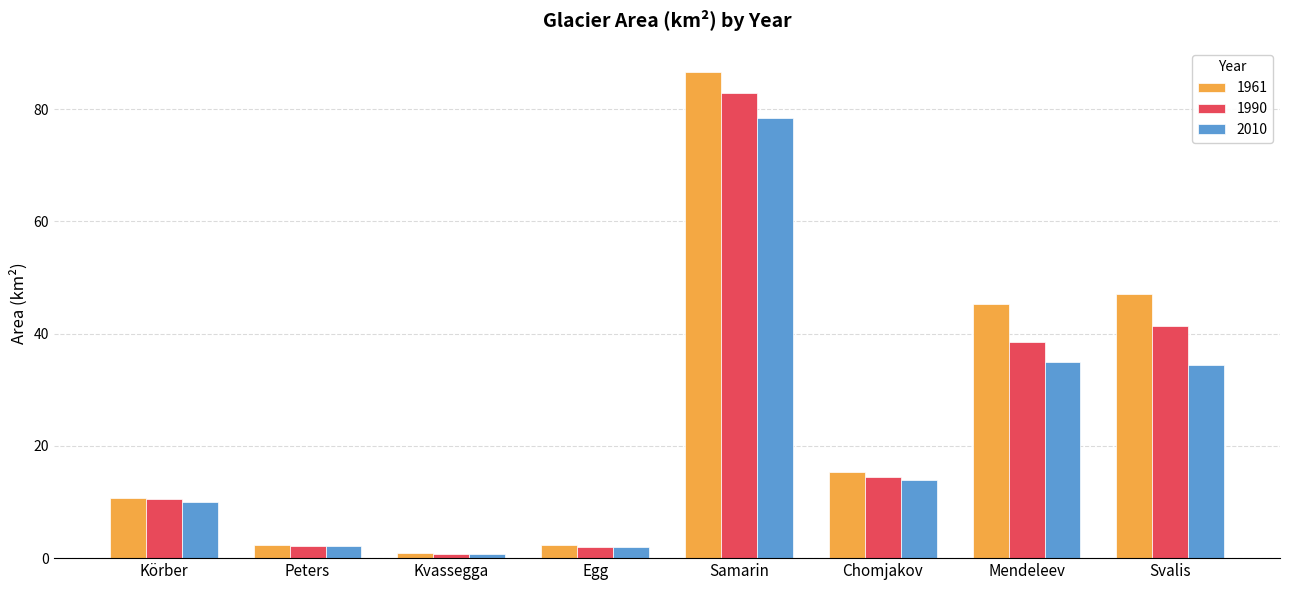

Which series has the largest total across all categories?

1961